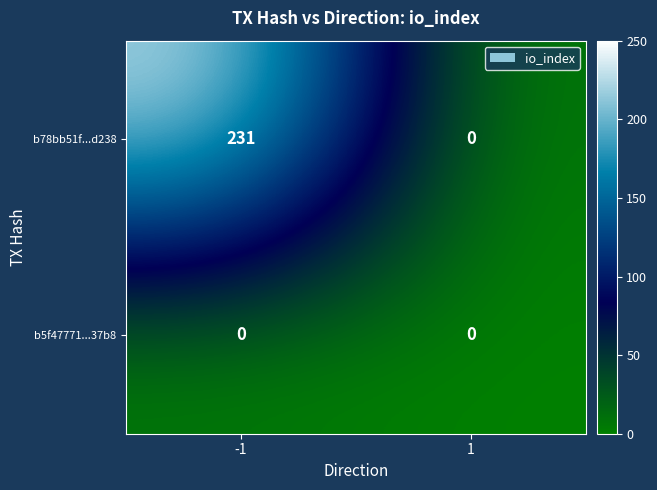

Reading left to right, list all the values displayed in this chart.

b78bb51f...d238: 231	0
b5f47771...37b8: 0	0